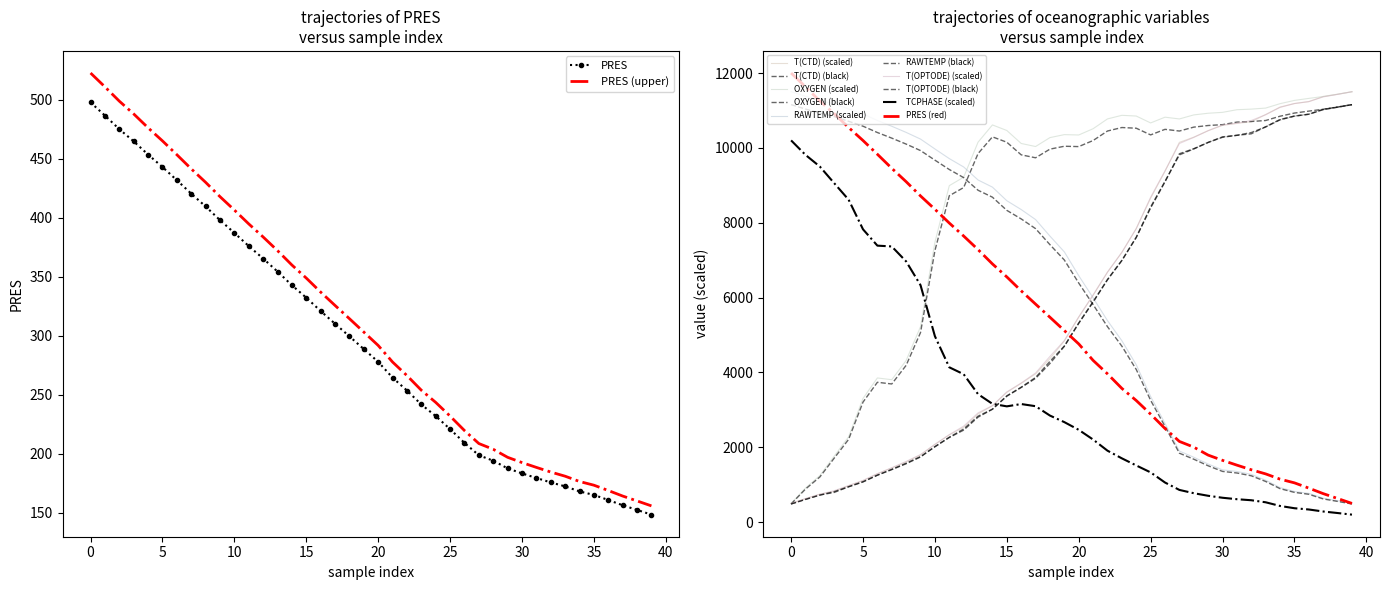

What is the minimum value for PRES?

148.5